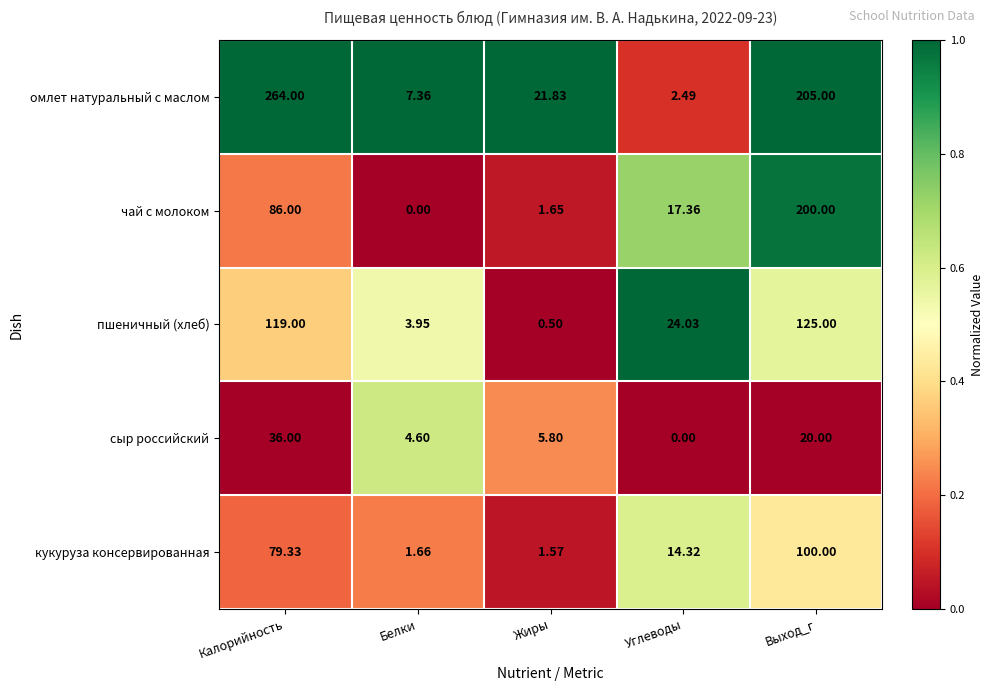

At which category is the sum across all series the highest?

Выход_г